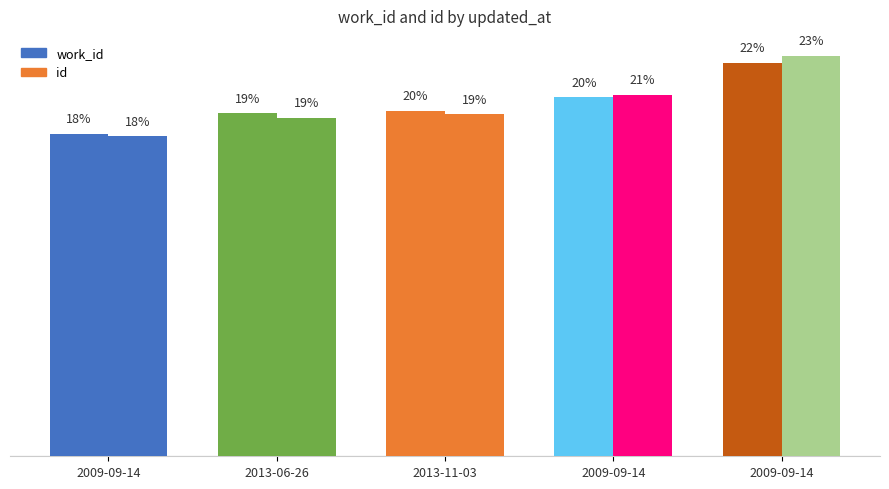

The id series shows 8.7 at 2009-09-14. True or false?

False